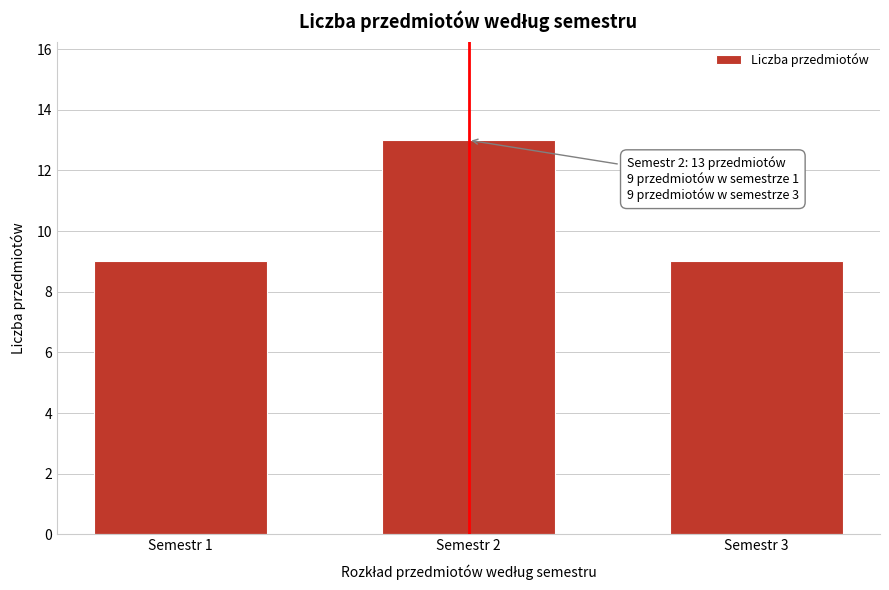

Reading left to right, extract all data points from this chart.

Semestr 1=9	Semestr 2=13	Semestr 3=9